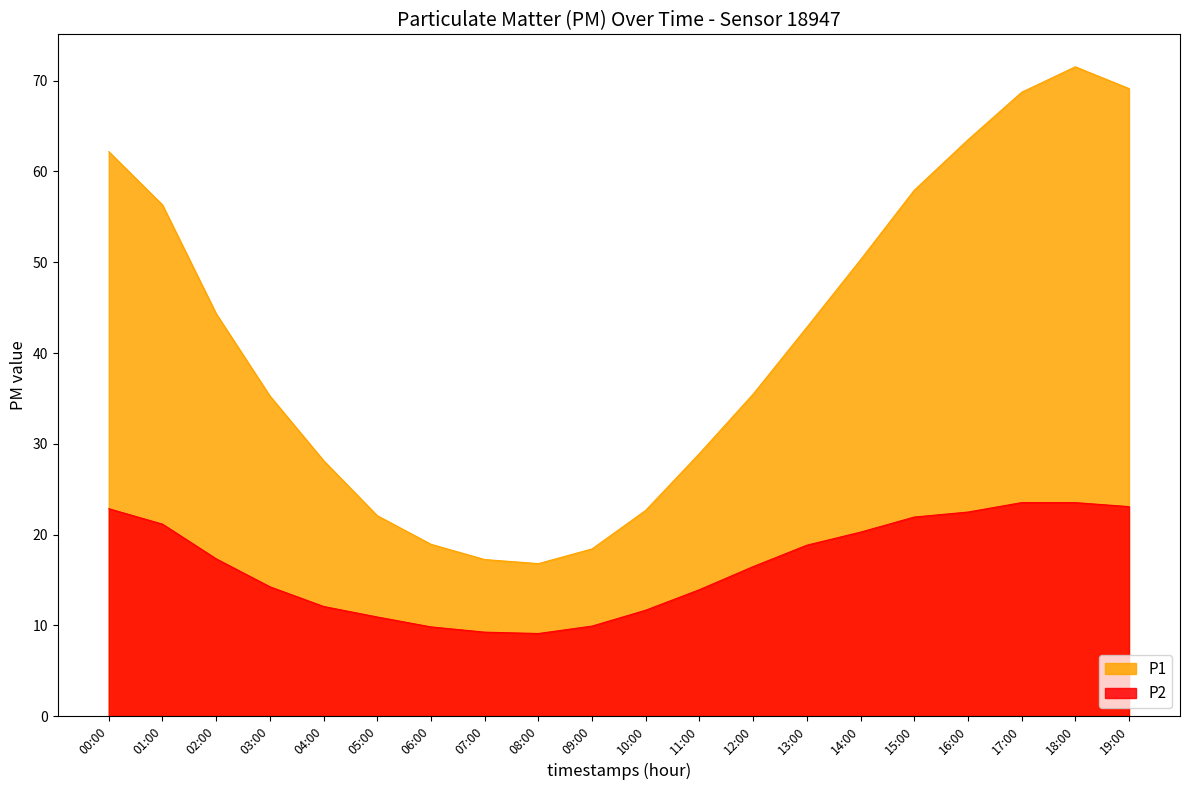

What is the greatest value displayed?

71.5